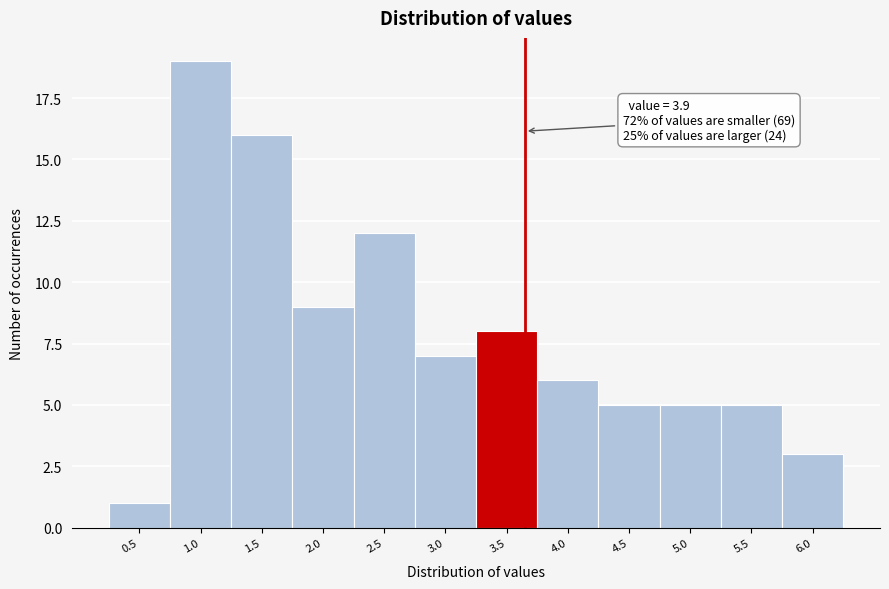

Reading left to right, transcribe all the data shown in this chart.

0.5=1	1.0=19	1.5=16	2.0=9	2.5=12	3.0=7	3.5=8	4.0=6	4.5=5	5.0=5	5.5=5	6.0=3